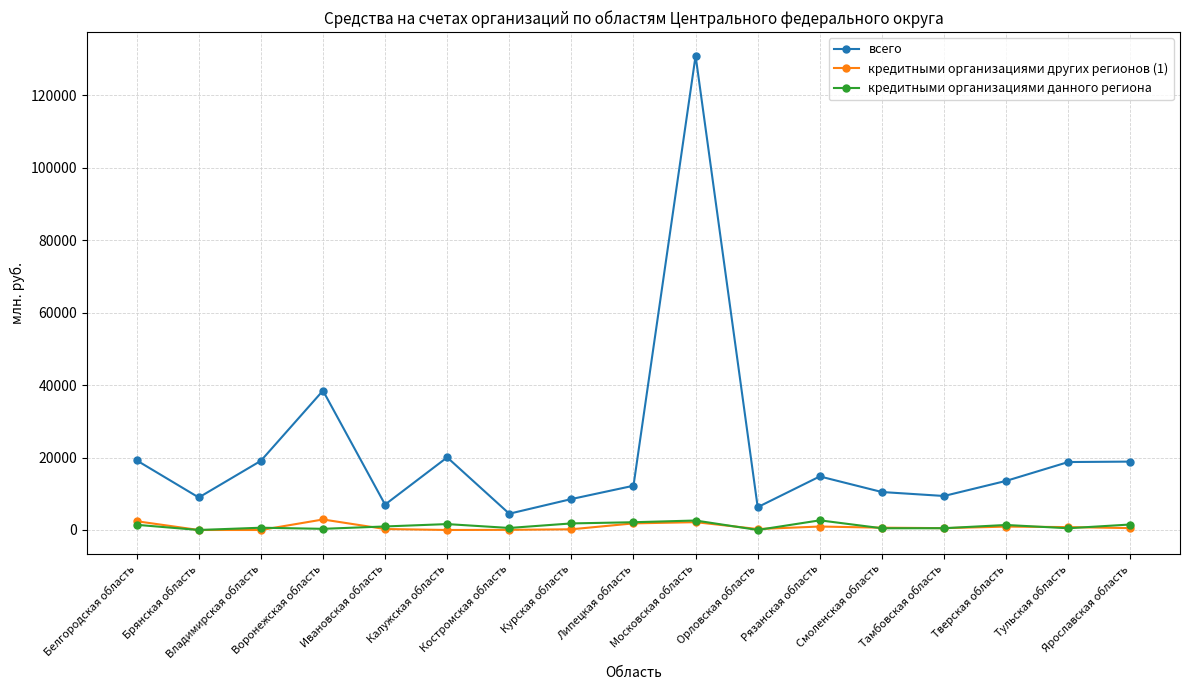

Is it true that кредитными организациями данного региона equals 976 at Ивановская область?

True